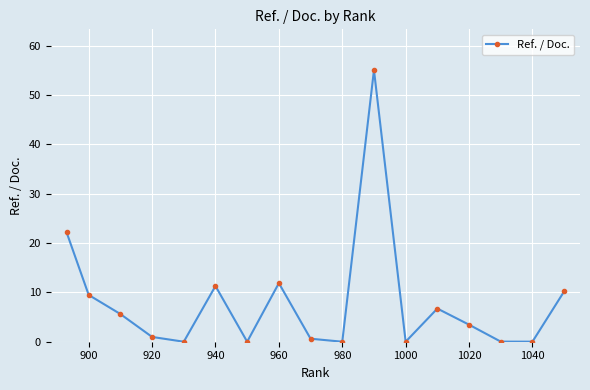

What is the sum of all values?

137.5